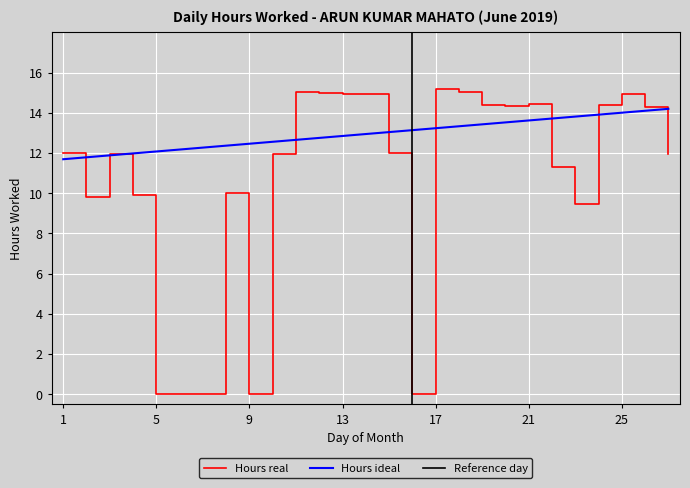

How many positive values are there?

22